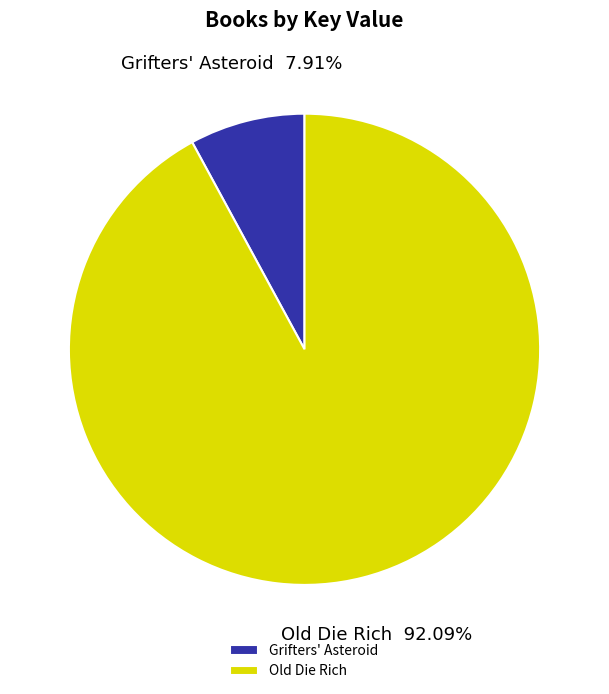

What portion of the pie excludes Grifters' Asteroid?

92.1%